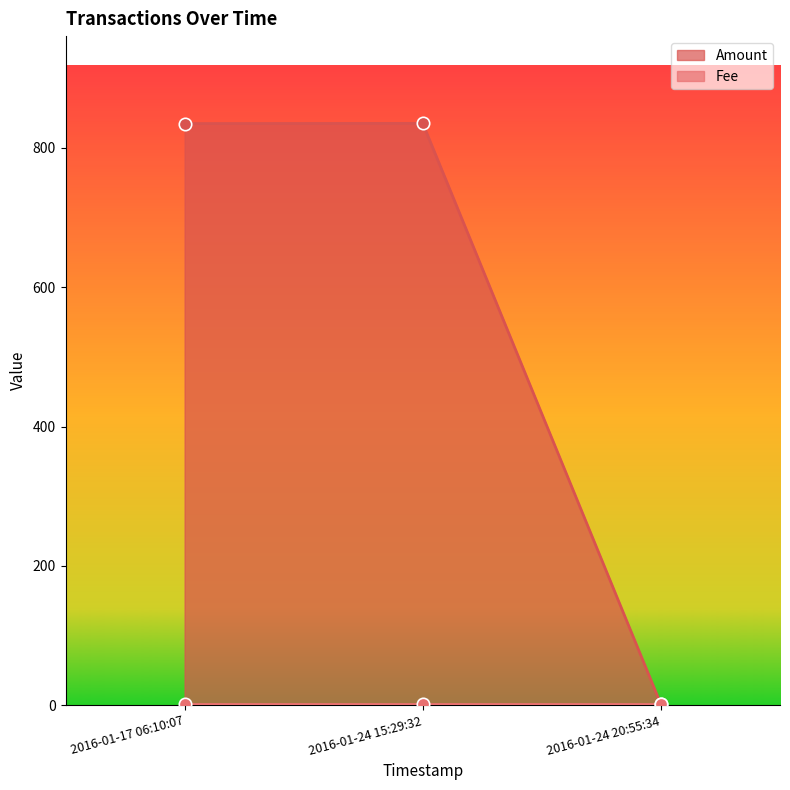

What is the change in value from 2016-01-24 15:29:32 to 2016-01-24 20:55:34?

-834.3